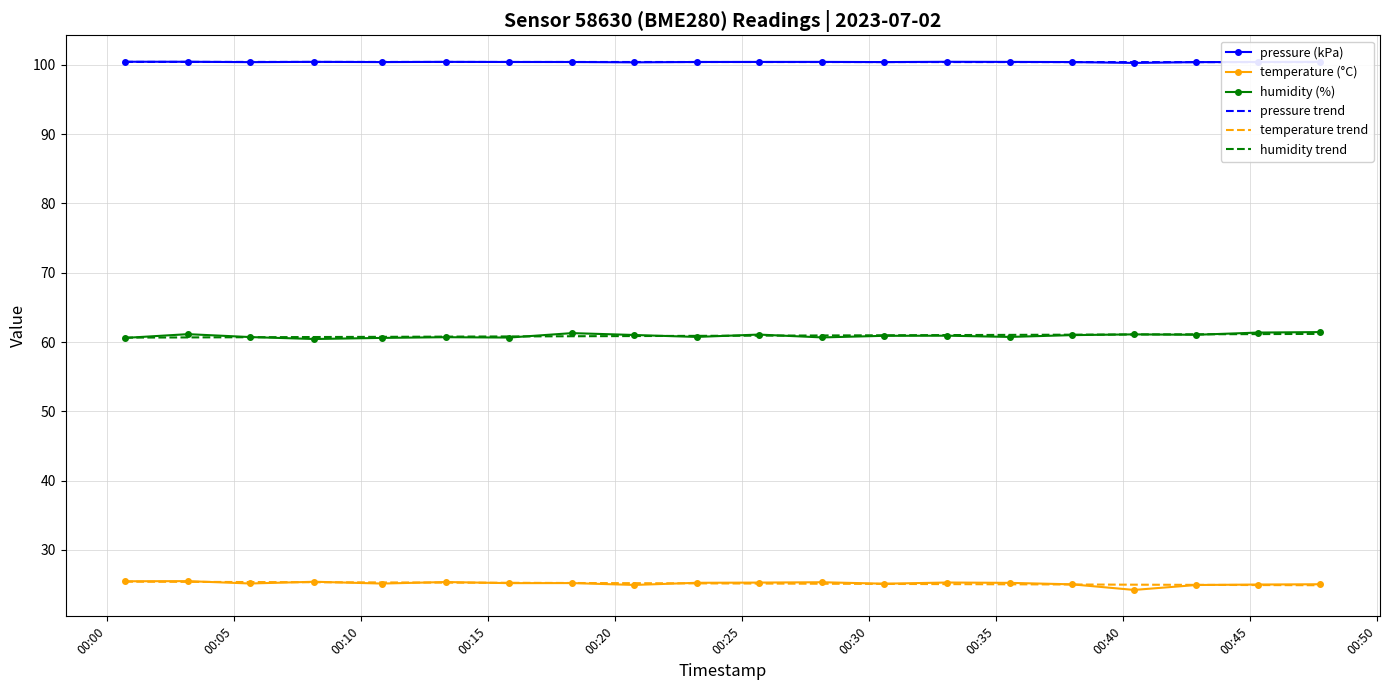

True or false: humidity trend and temperature trend intersect in this chart.

False